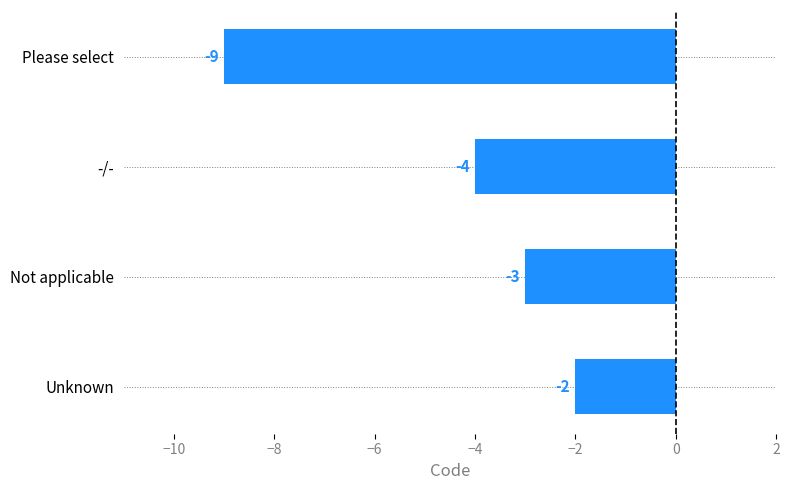

Between Not applicable and Please select, which is larger?

Not applicable